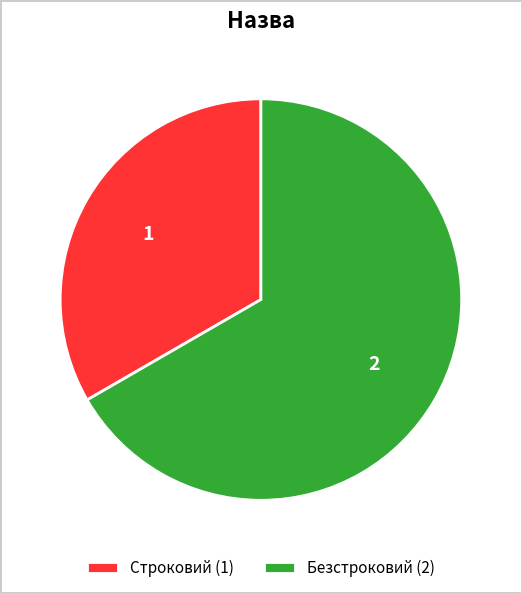

Is the sum of Безстроковий (2) and Строковий (1) greater than half?

Yes